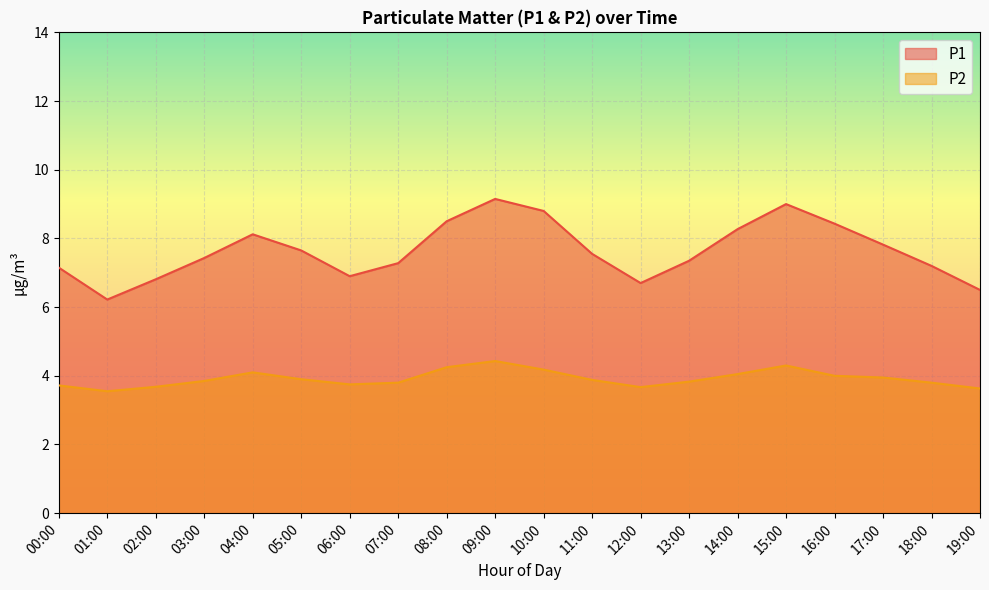

Reading left to right, transcribe all the data shown in this chart.

P1: 00:00=7.2	01:00=6.2	02:00=6.8	03:00=7.4	04:00=8.1	05:00=7.7	06:00=6.9	07:00=7.3	08:00=8.5	09:00=9.2	10:00=8.8	11:00=7.5	12:00=6.7	13:00=7.3	14:00=8.3	15:00=9.0	16:00=8.4	17:00=7.8	18:00=7.2	19:00=6.5
P2: 00:00=3.7	01:00=3.5	02:00=3.7	03:00=3.9	04:00=4.1	05:00=3.9	06:00=3.8	07:00=3.8	08:00=4.2	09:00=4.4	10:00=4.2	11:00=3.9	12:00=3.7	13:00=3.8	14:00=4.0	15:00=4.3	16:00=4.0	17:00=4.0	18:00=3.8	19:00=3.6